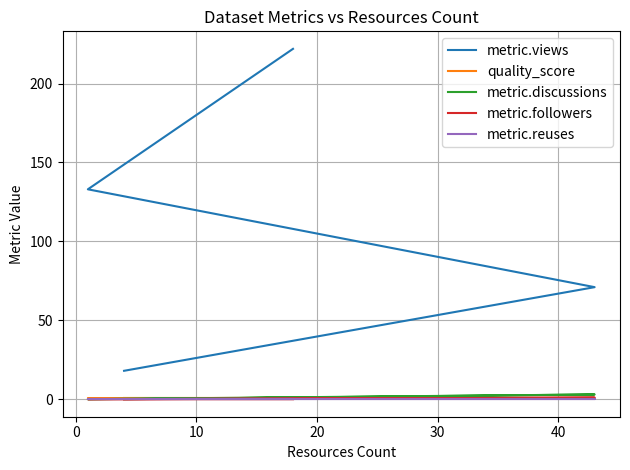

Count the metric.followers values in the range 0 to 1.

4